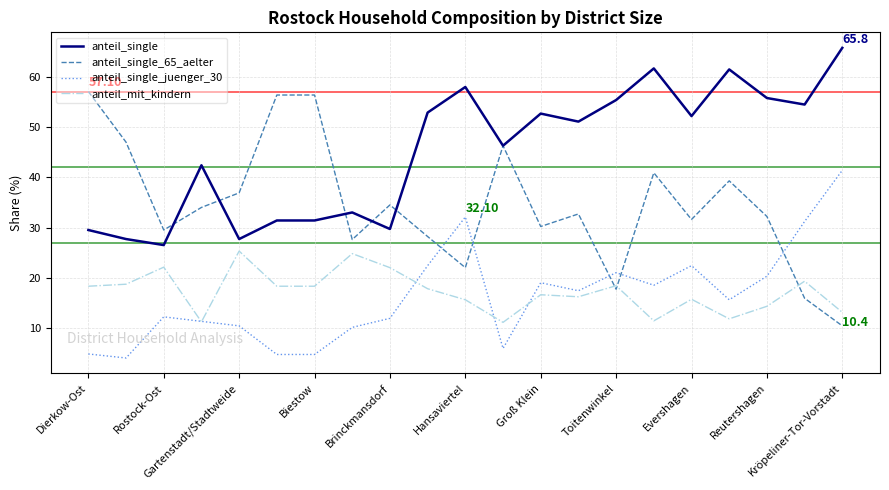

Rank the series by their maximum value, from highest to lowest.

anteil_single, anteil_single_65_aelter, anteil_single_juenger_30, anteil_mit_kindern